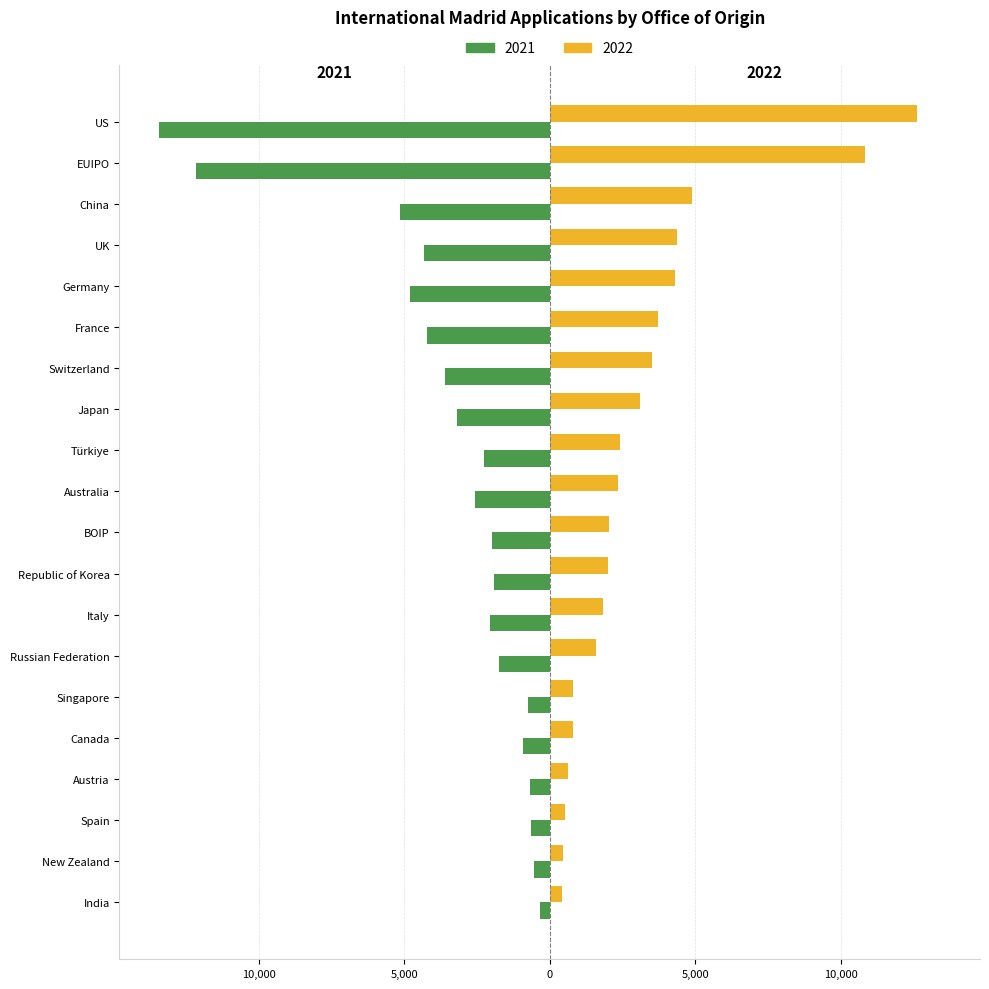

Reading left to right, transcribe all the data shown in this chart.

Madrid_applications_2021: -13443	-12143	-5141	-4335	-4805	-4210	-3608	-3190	-2272	-2579	-1973	-1929	-2048	-1758	-762	-920	-689	-637	-531	-343
Madrid_applications_2022: 12624	10827	4893	4357	4316	3735	3530	3090	2401	2353	2025	2001	1828	1574	812	791	642	526	467	432